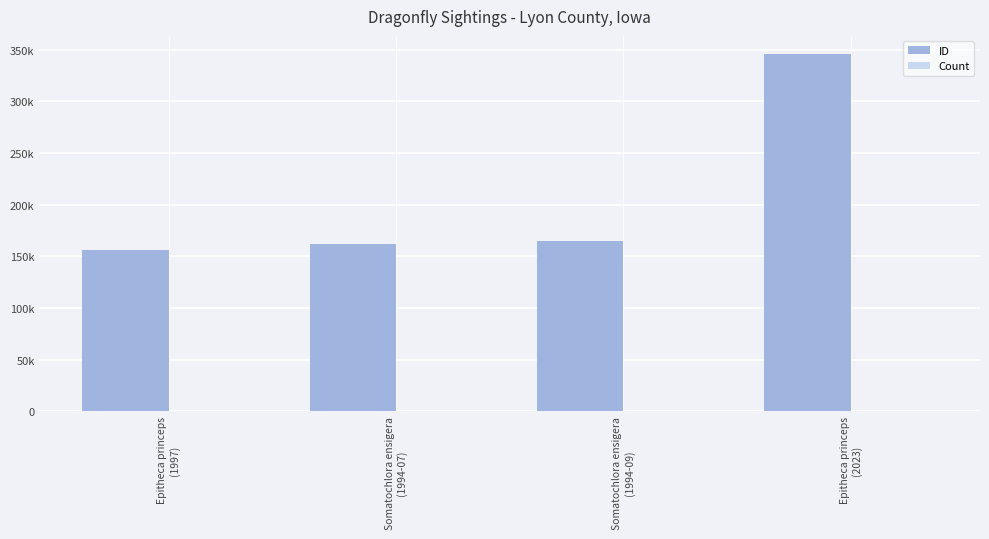

What is the sum of the Count values at Somatochlora ensigera
(1994-07) and Epitheca princeps
(2023)?

2